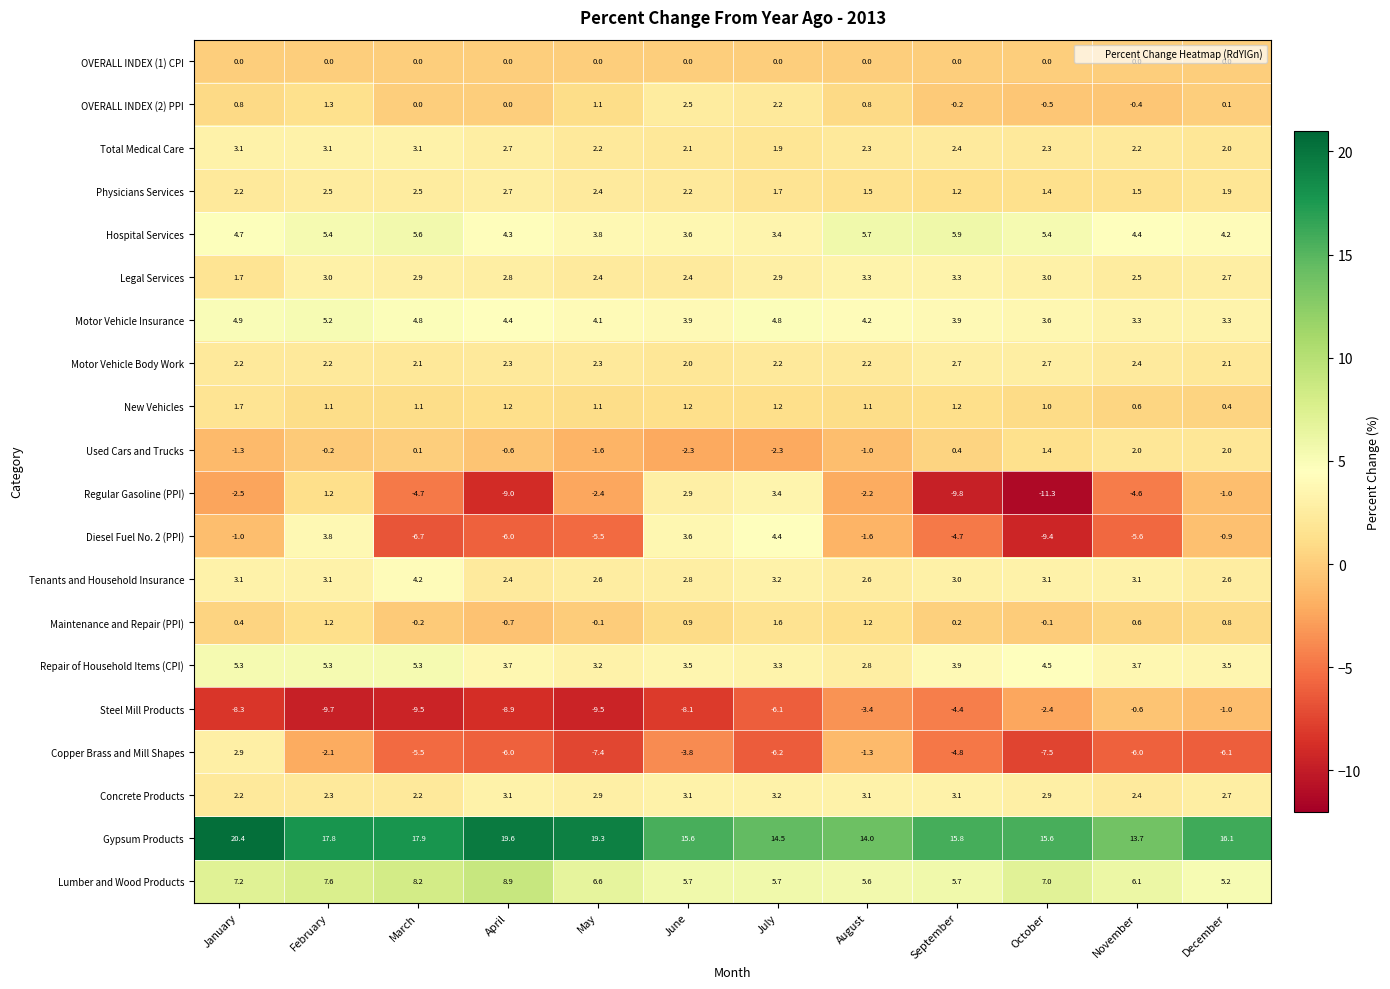

What is the difference between the second highest and minimum values in the Regular Gasoline (PPI) series?

14.2